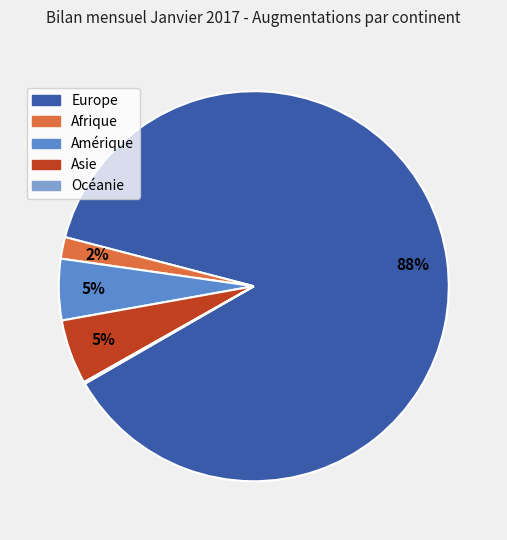

Combined, do Asie and Amérique account for over 50%?

No